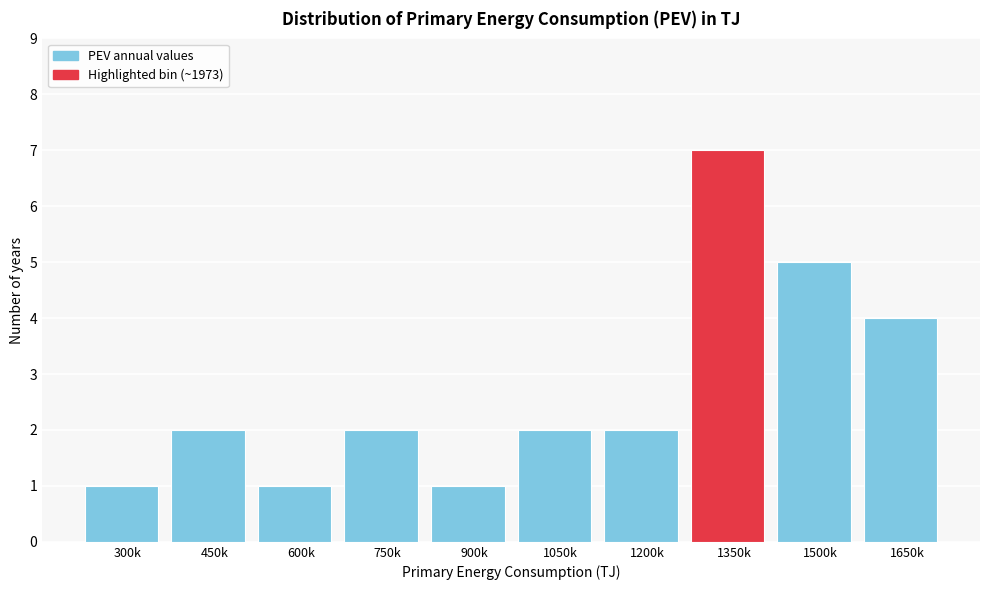

Reading left to right, extract all data points from this chart.

1	2	1	2	1	2	2	7	5	4